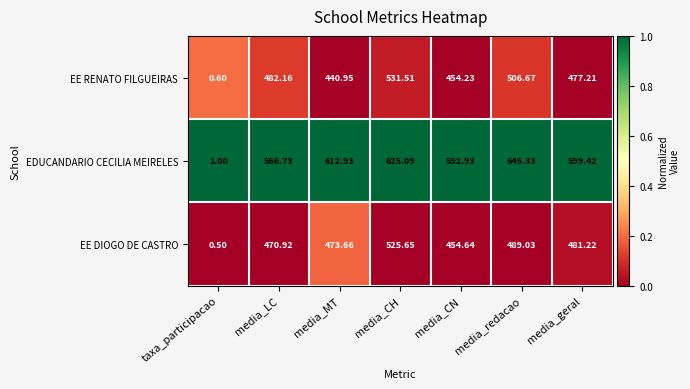

List the series in order of their peak value, lowest first.

EE DIOGO DE CASTRO, EE RENATO FILGUEIRAS, EDUCANDARIO CECILIA MEIRELES